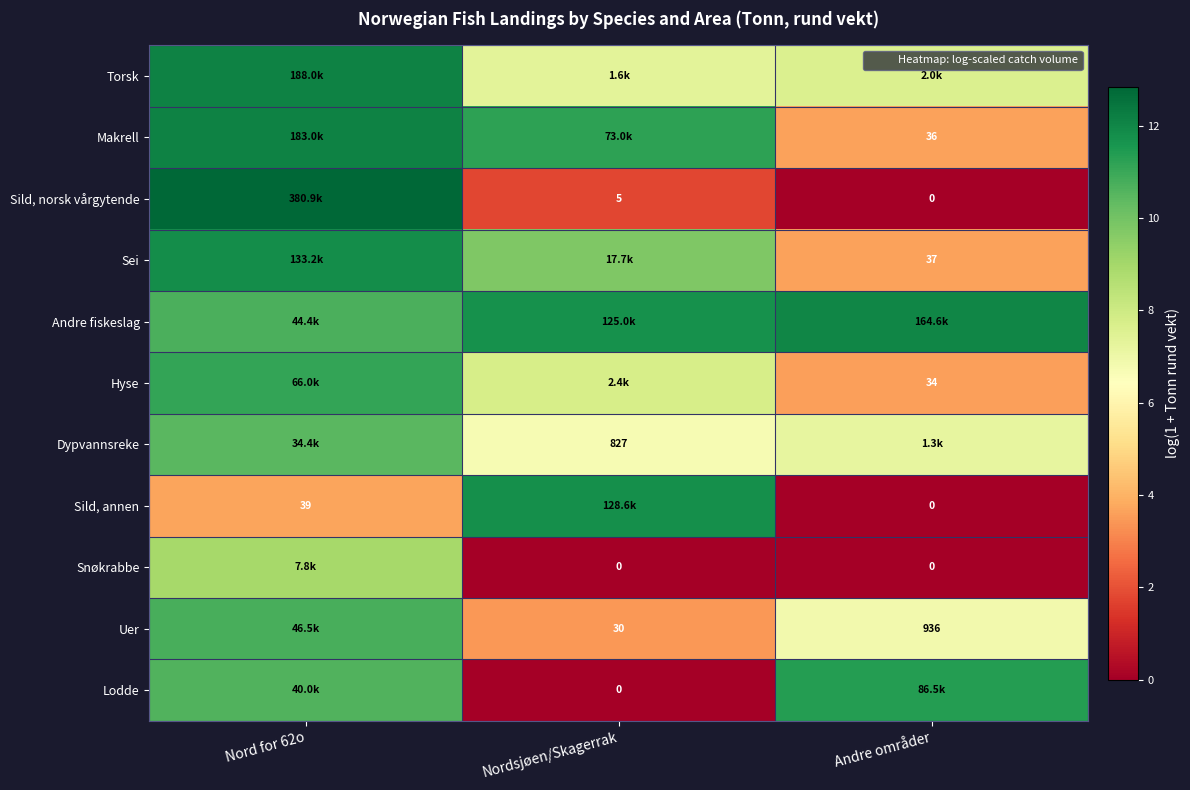

The value of Snøkrabbe at Nord for 62o is 5.9. True or false?

False